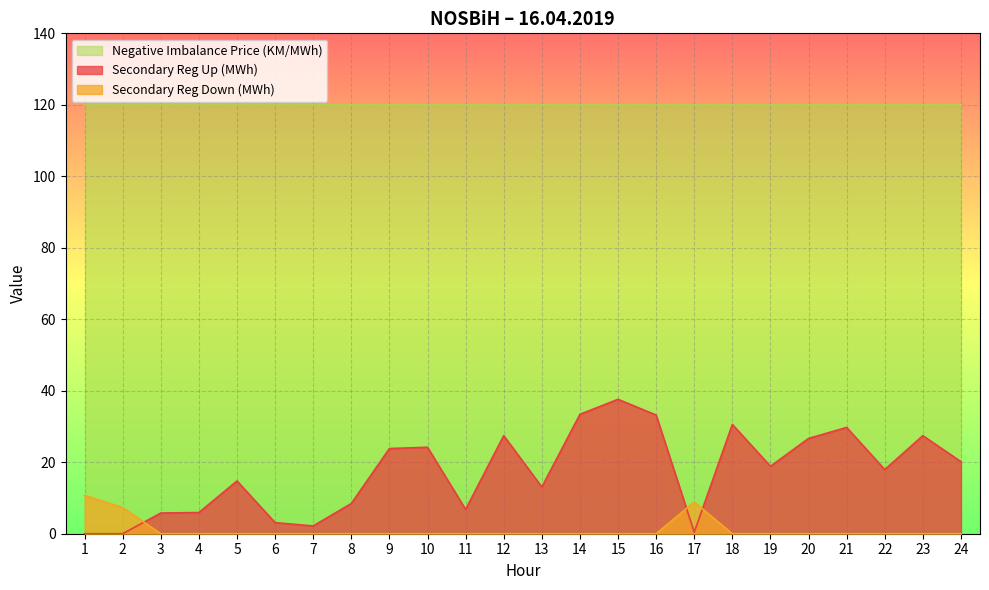

What is the value of the Secondary Reg Up (MWh) point at the 23rd from the left?

27.4